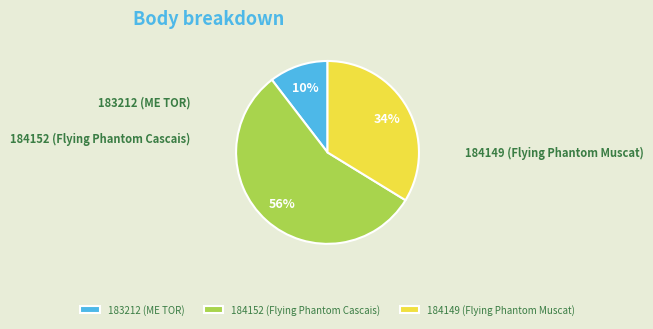

How many slices are in this pie chart?

3